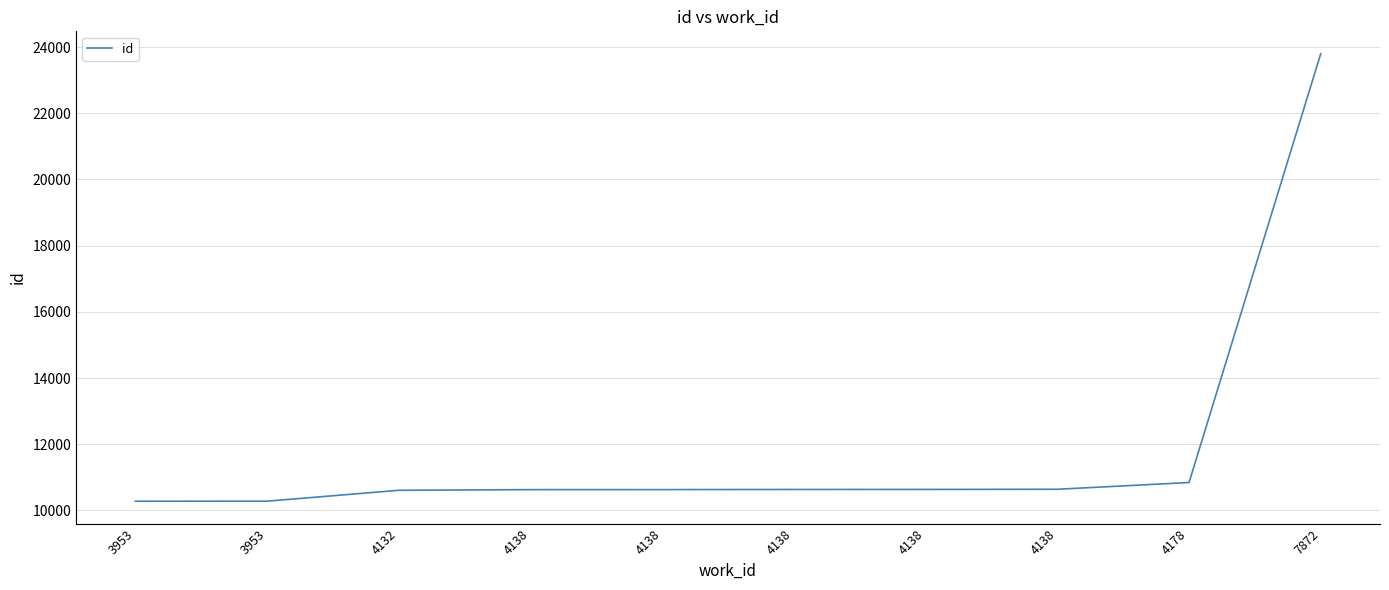

Between 4138 and 4138, which is larger?

4138